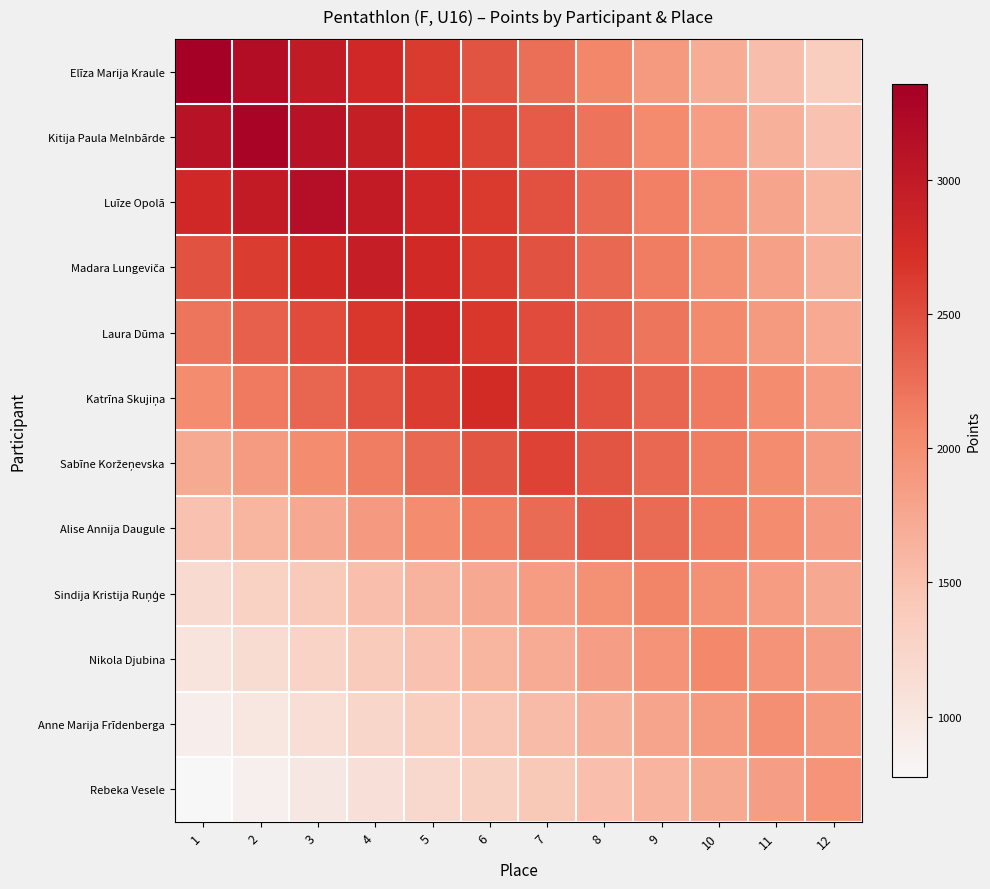

How many data points does each series have?

12